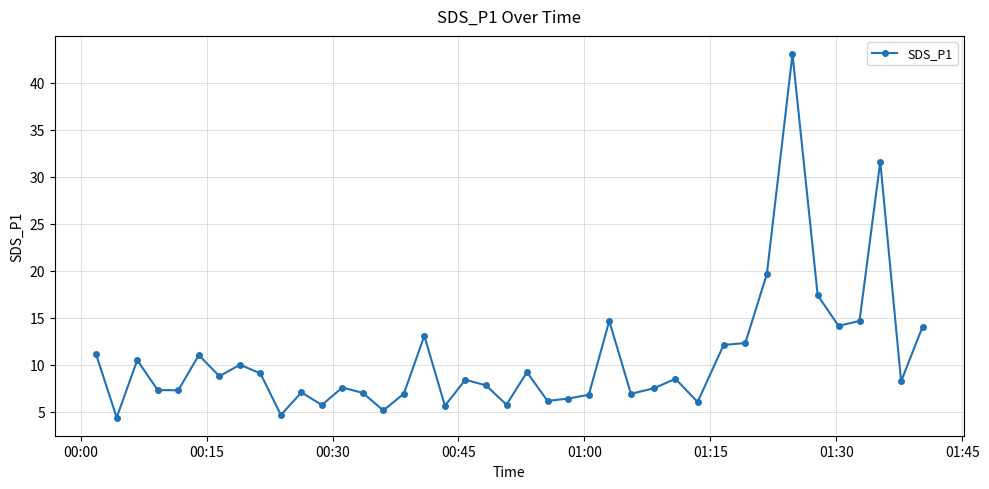

True or false: there are more than 2 points higher than both neighbors.

True